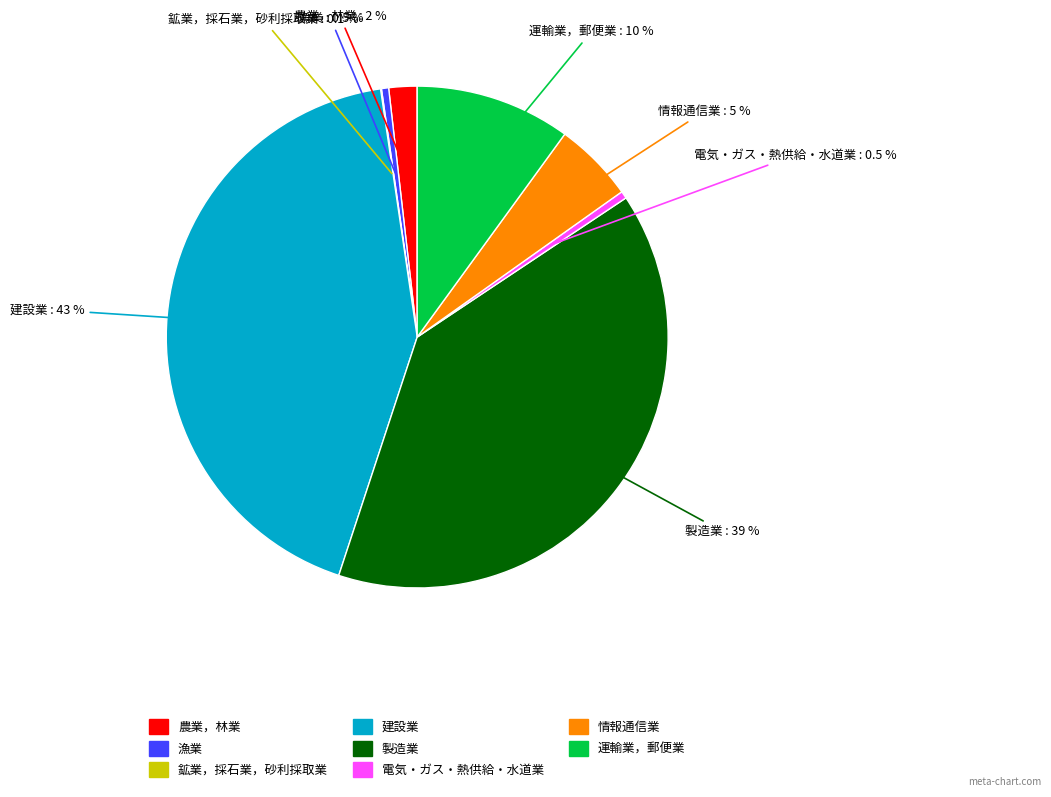

Is 電気・ガス・熱供給・水道業 the majority of the pie?

No